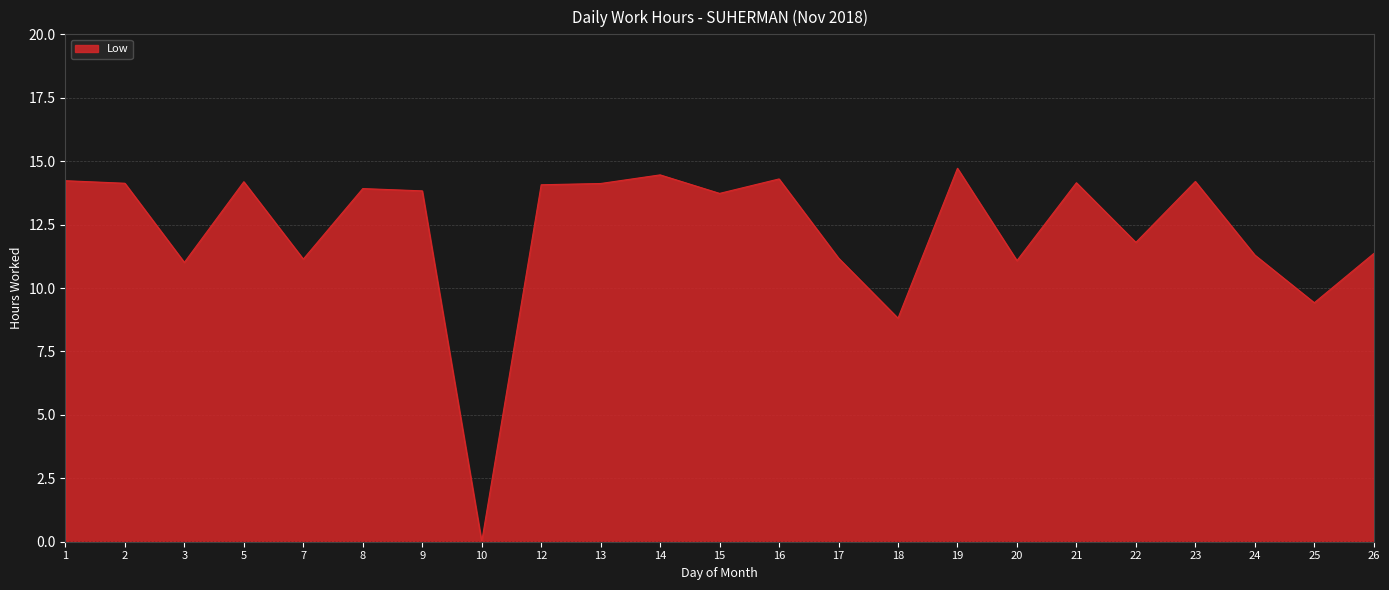

What is the approximate value at 24?

11.3